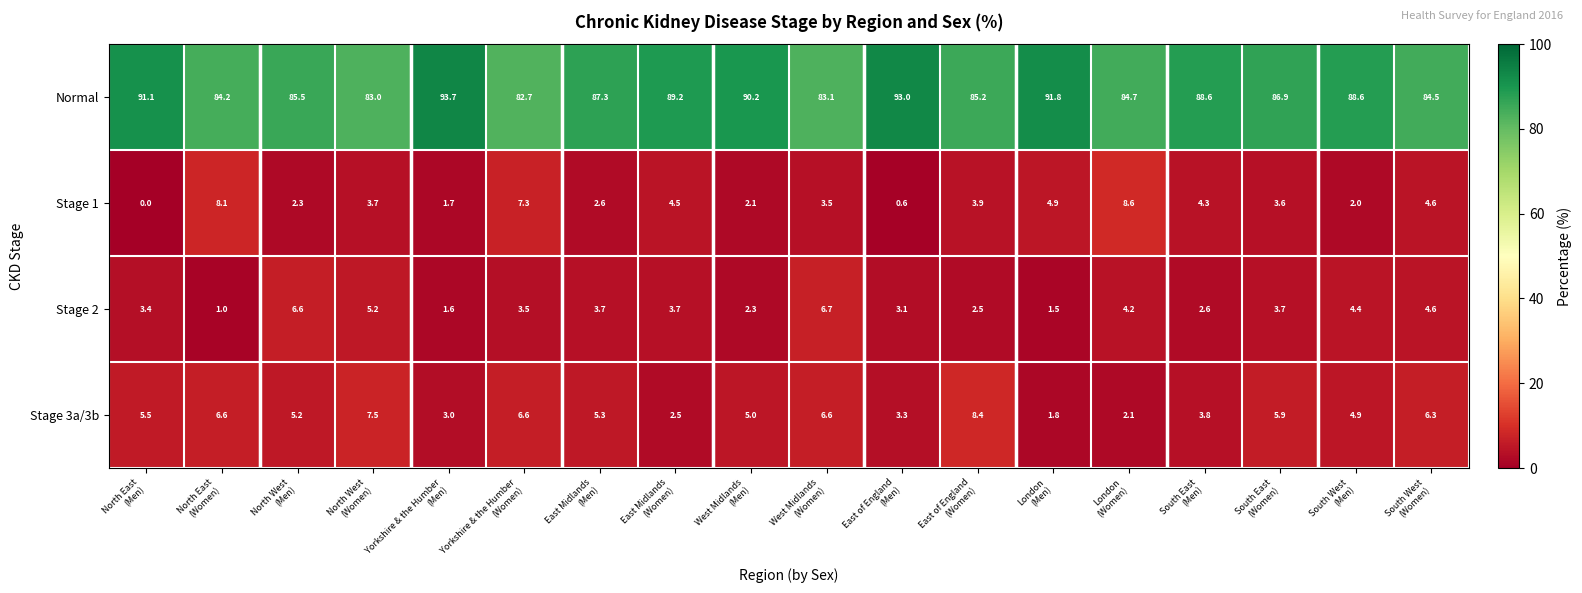

At how many categories does at least one series exceed 51?

18